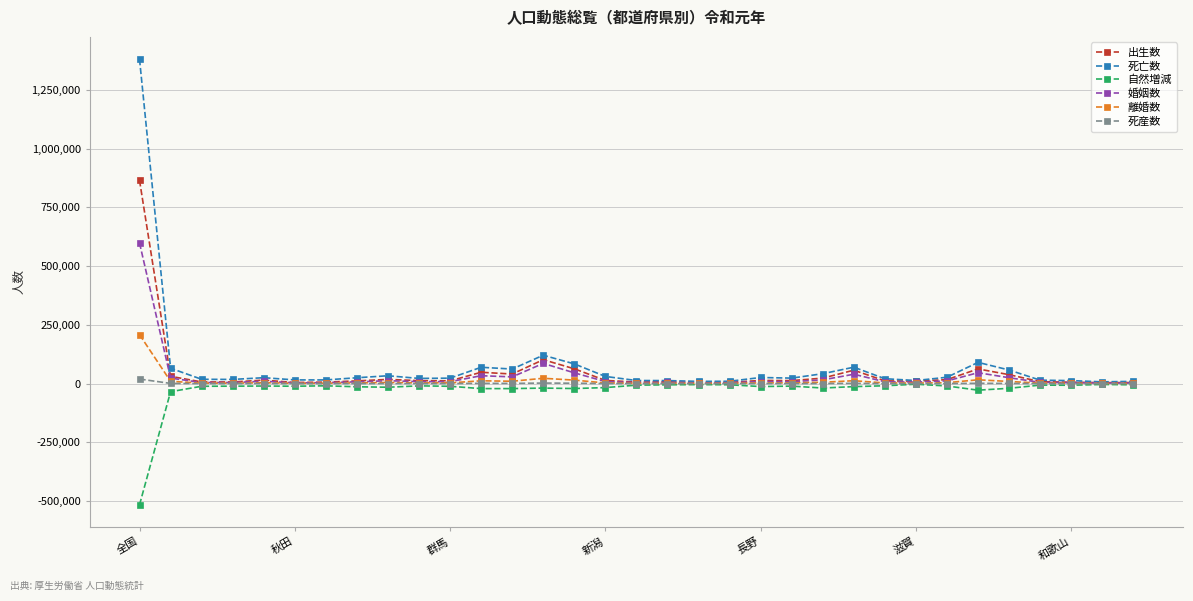

What is the minimum value shown in the chart?

-515854